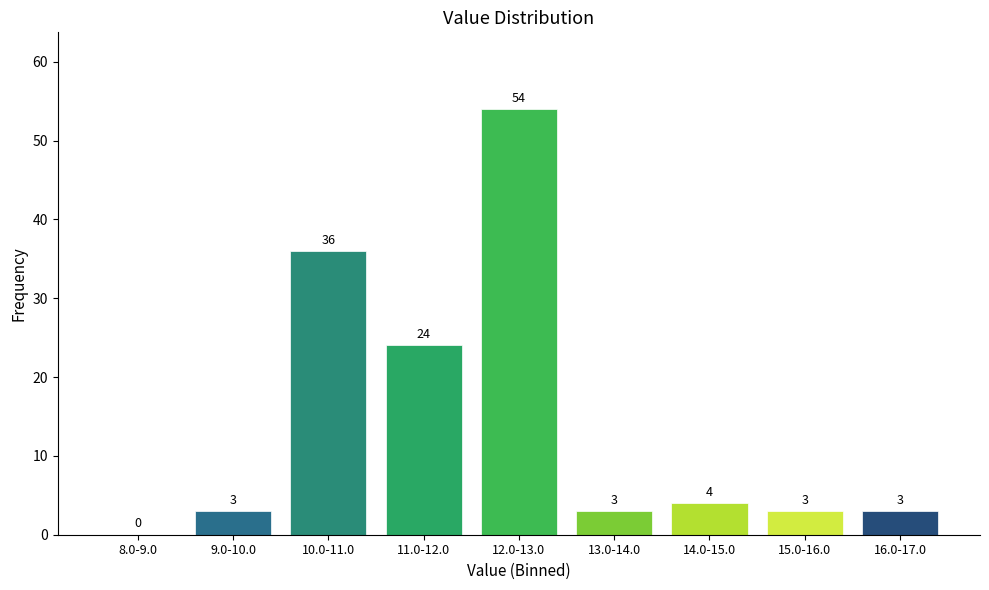

Reading left to right, extract all data points from this chart.

8.0-9.0=0	9.0-10.0=3	10.0-11.0=36	11.0-12.0=24	12.0-13.0=54	13.0-14.0=3	14.0-15.0=4	15.0-16.0=3	16.0-17.0=3